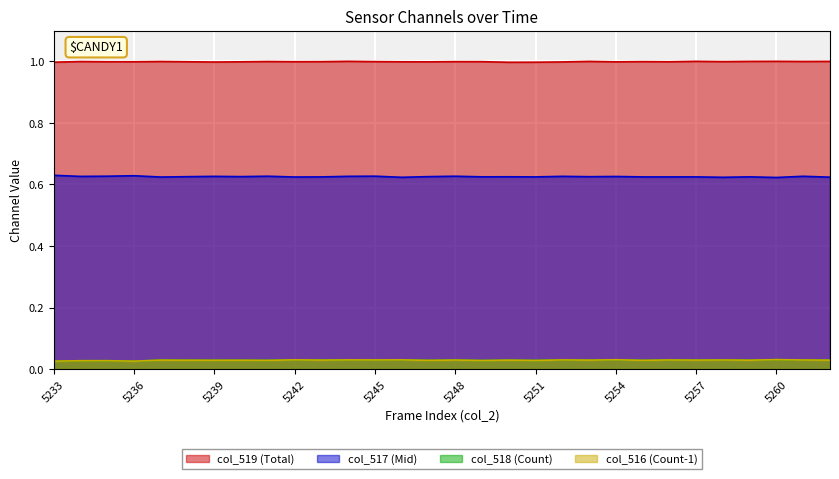

True or false: col_519 and col_516 intersect in this chart.

False